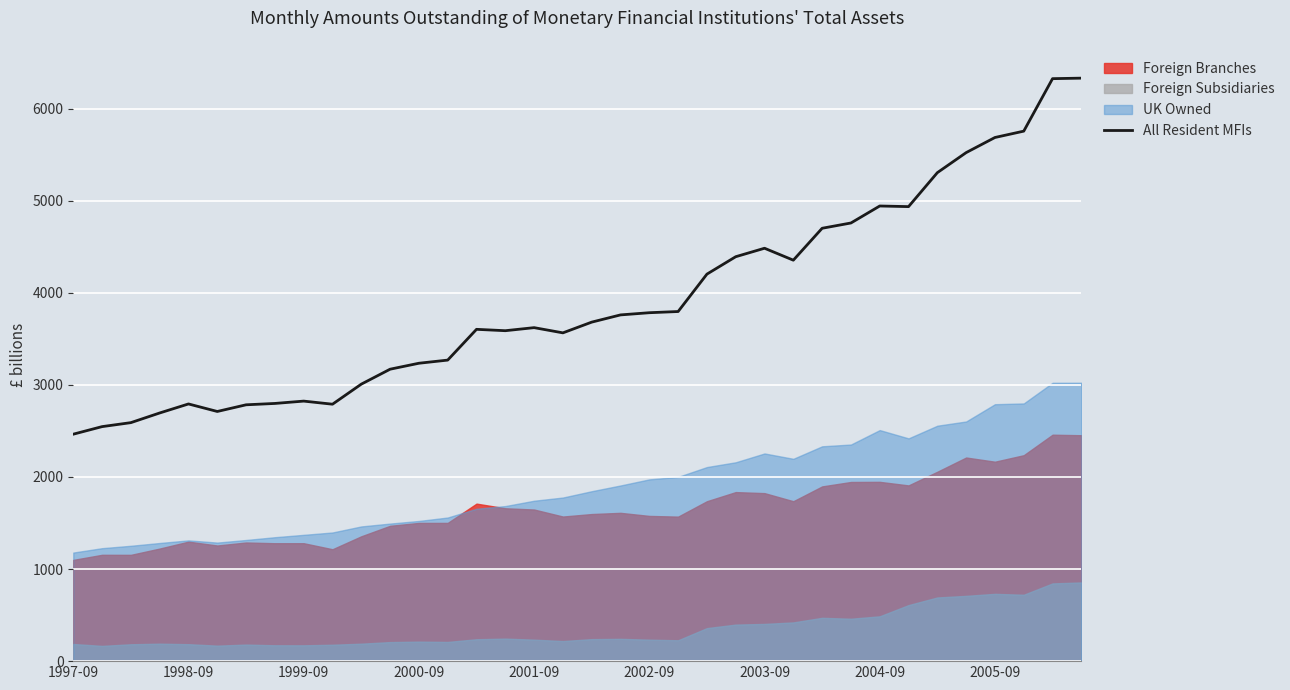

What is the highest value of the All Resident MFIs series?

6329.9